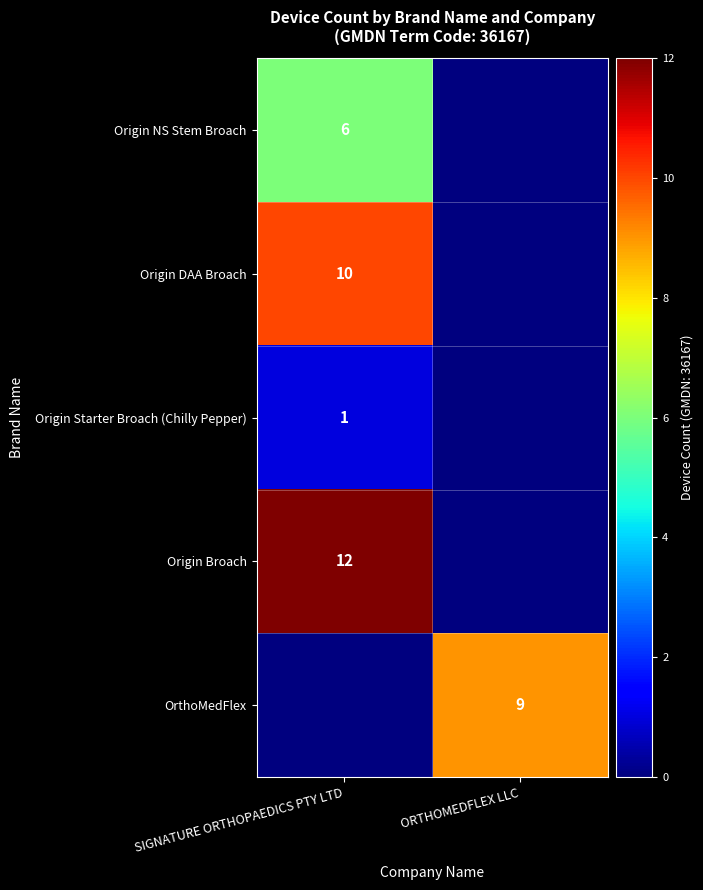

True or false: Origin DAA Broach has a value of 10 at SIGNATURE ORTHOPAEDICS PTY LTD.

True